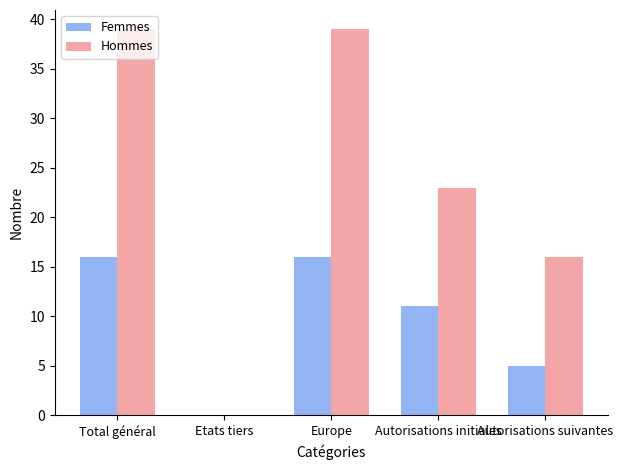

What are all the series names shown in the legend?

Femmes, Hommes